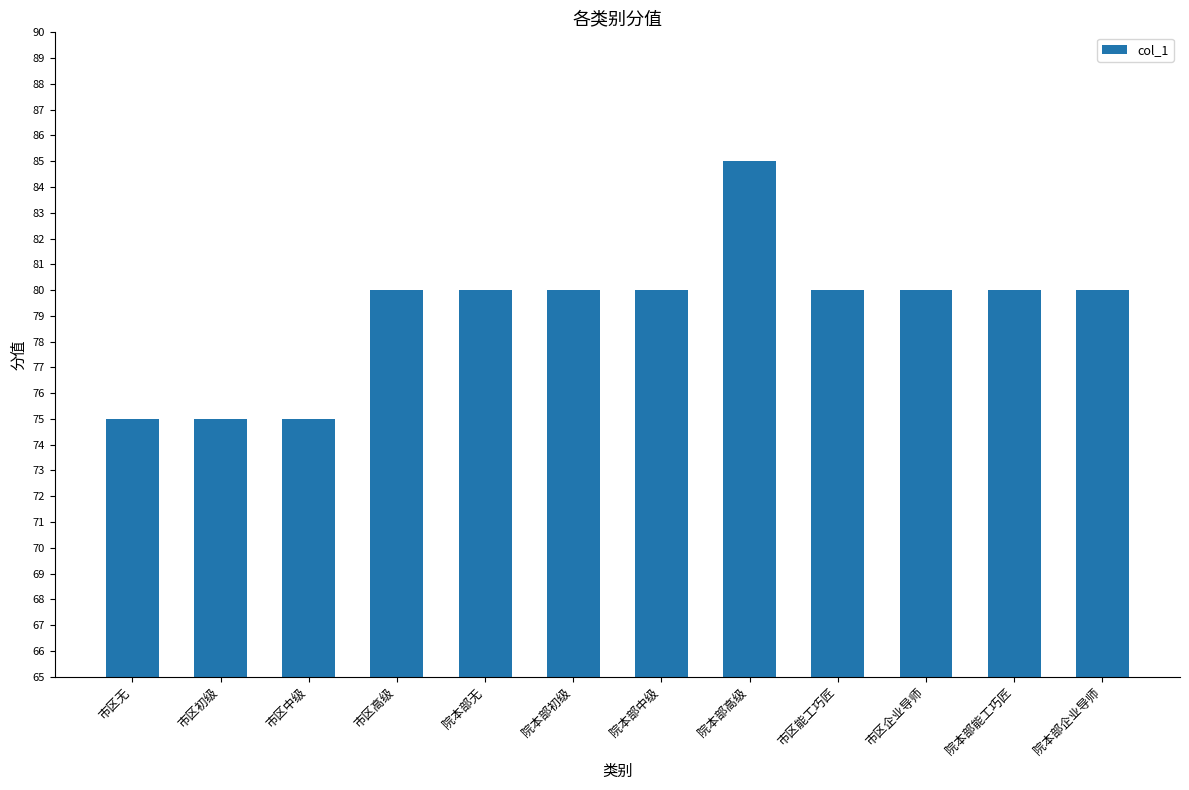

What is the value of the 11th bar from the left?

80